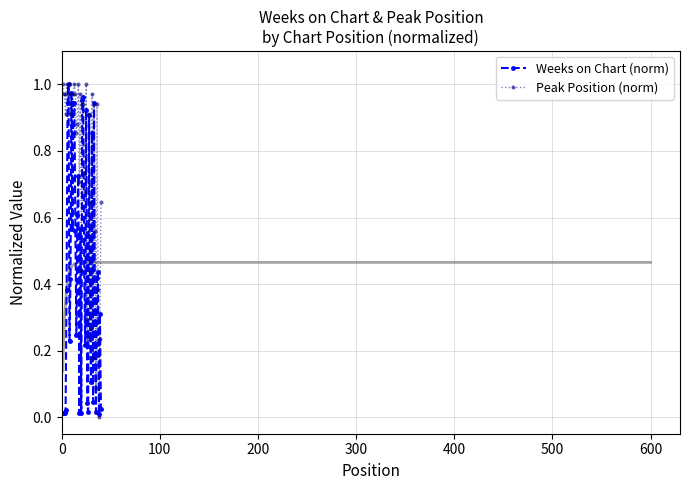

Is this an area chart (filled region under the line)?

No